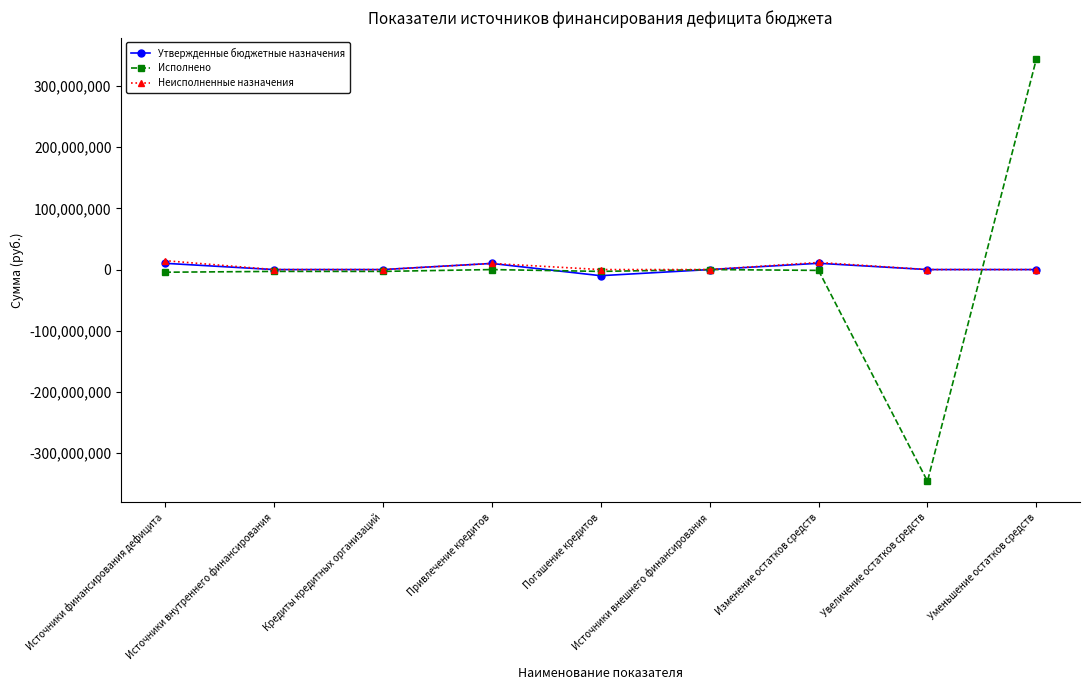

Count the number of data series in this chart.

3